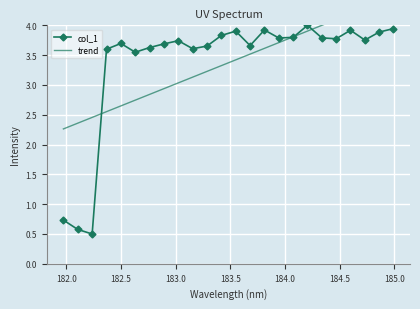

What is the value of the col_1 point at the 3rd from the left?

0.5